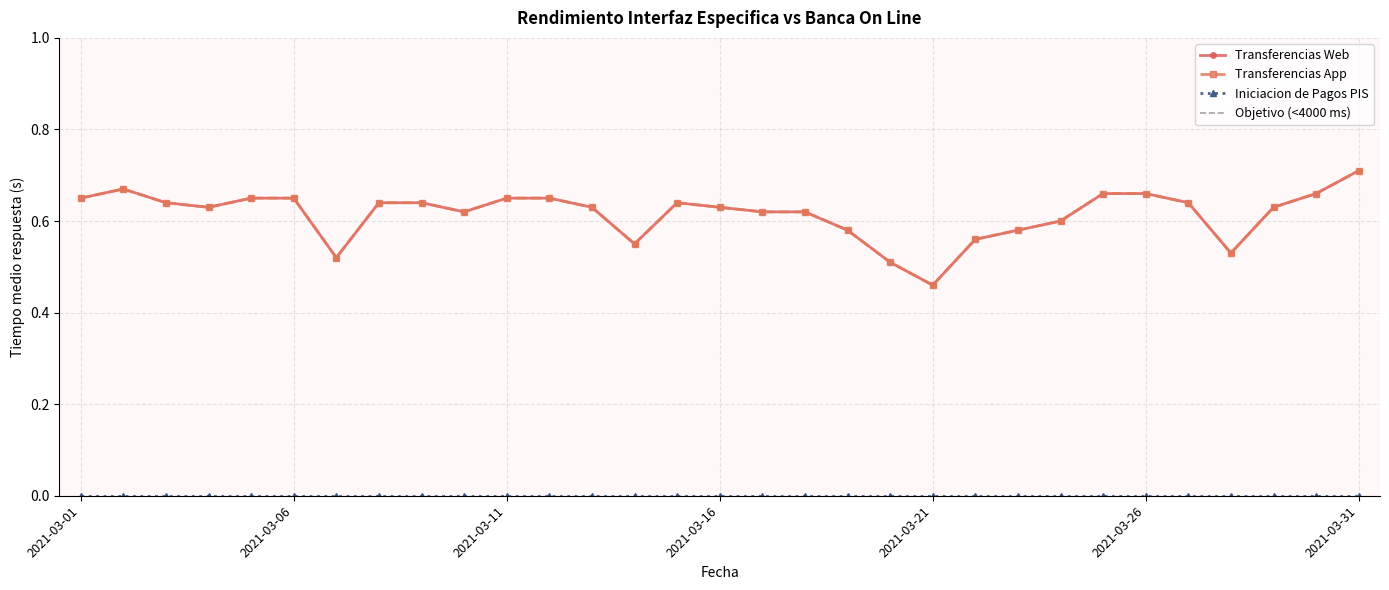

Which series has the largest total across all categories?

Transferencias Web